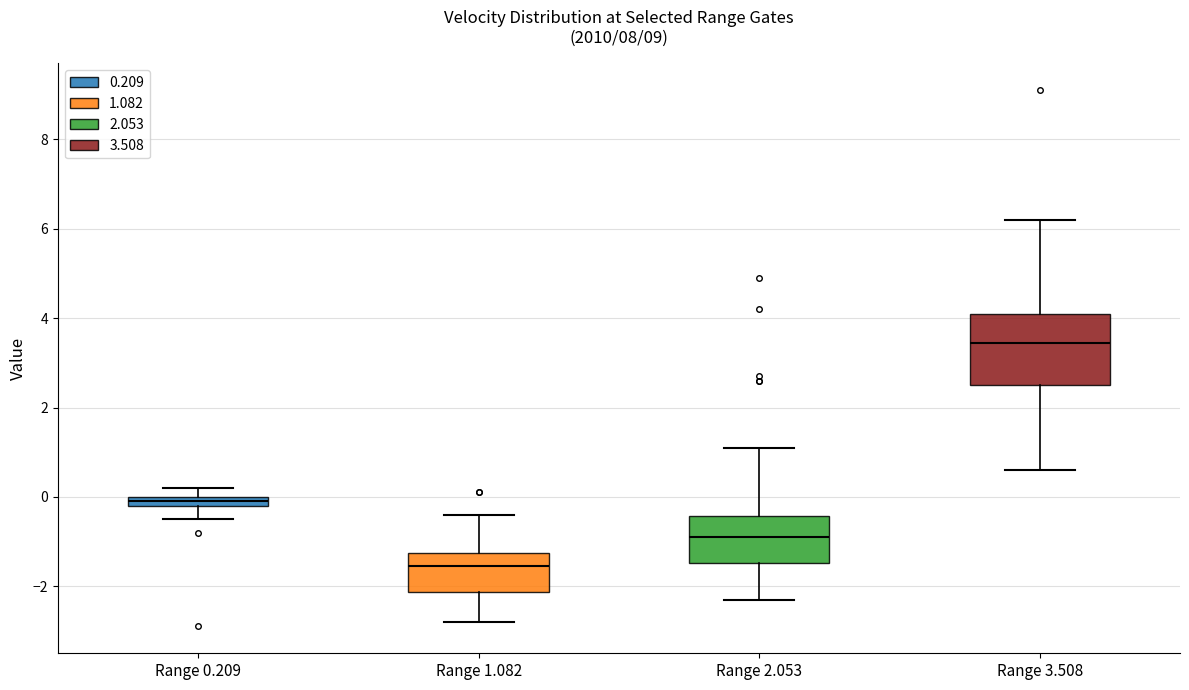

Where is the upper edge of the box for Range 0.209 on the y-axis? The values are not printed on the chart, so give them approximately, as read against the axis.

0.0